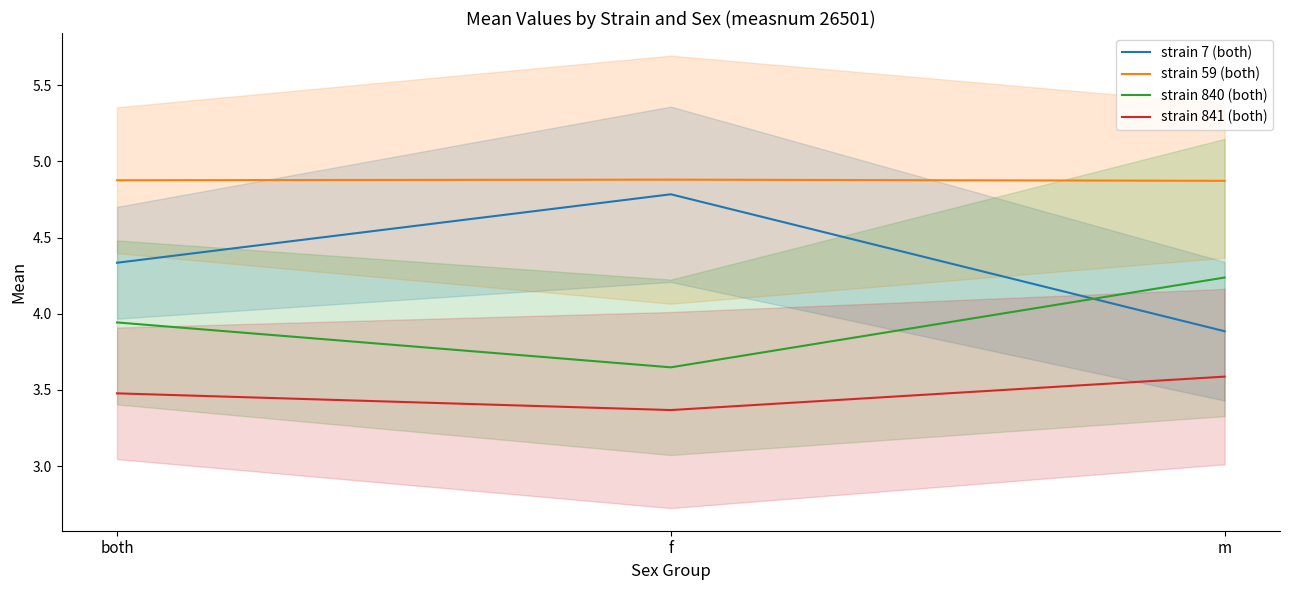

The value of strain 59 (both) at m is 8.2. True or false?

False